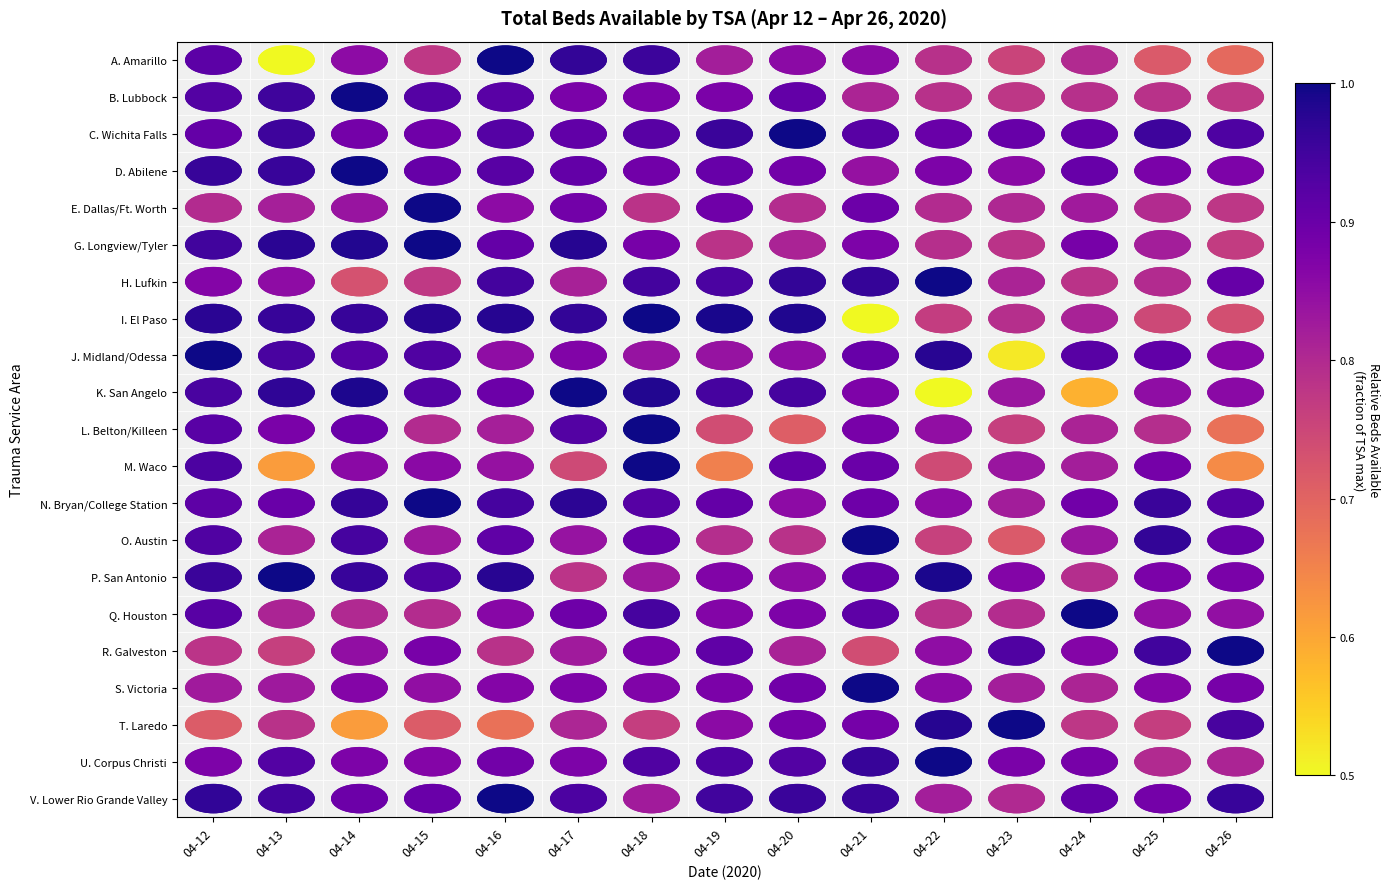

What is the total value across all series at 04-20?

18.5